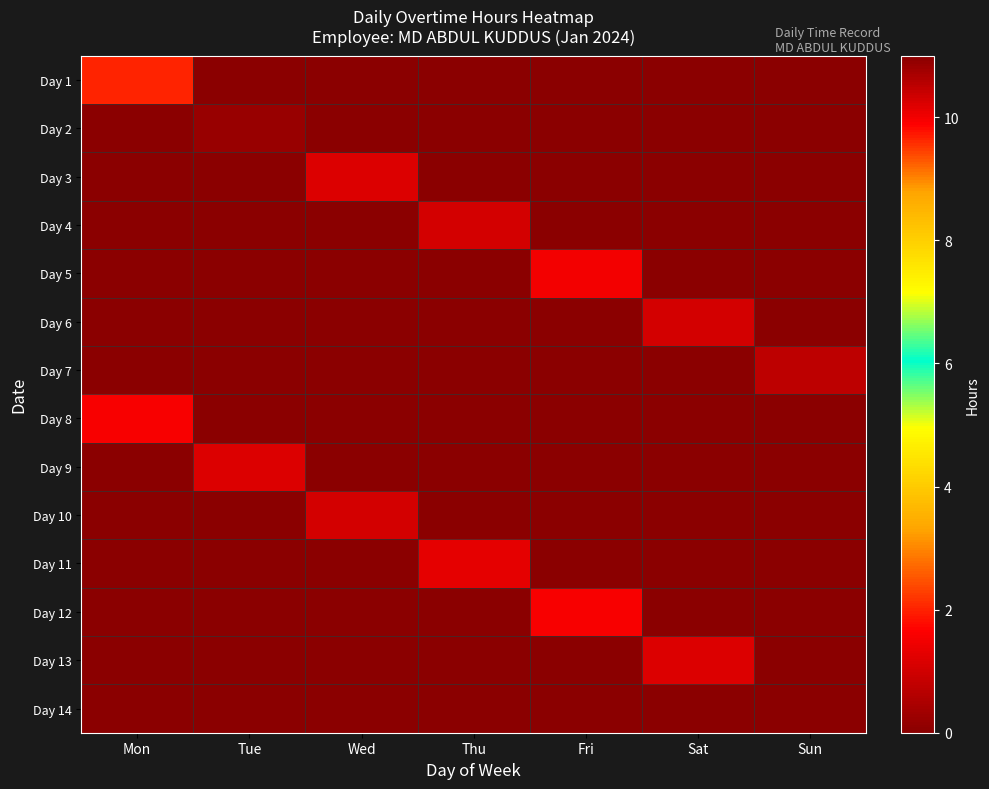

List the series in order of their peak value, highest first.

Day 2, Day 7, Day 6, Day 4, Day 10, Day 9, Day 13, Day 3, Day 11, Day 5, Day 12, Day 8, Day 1, Day 14